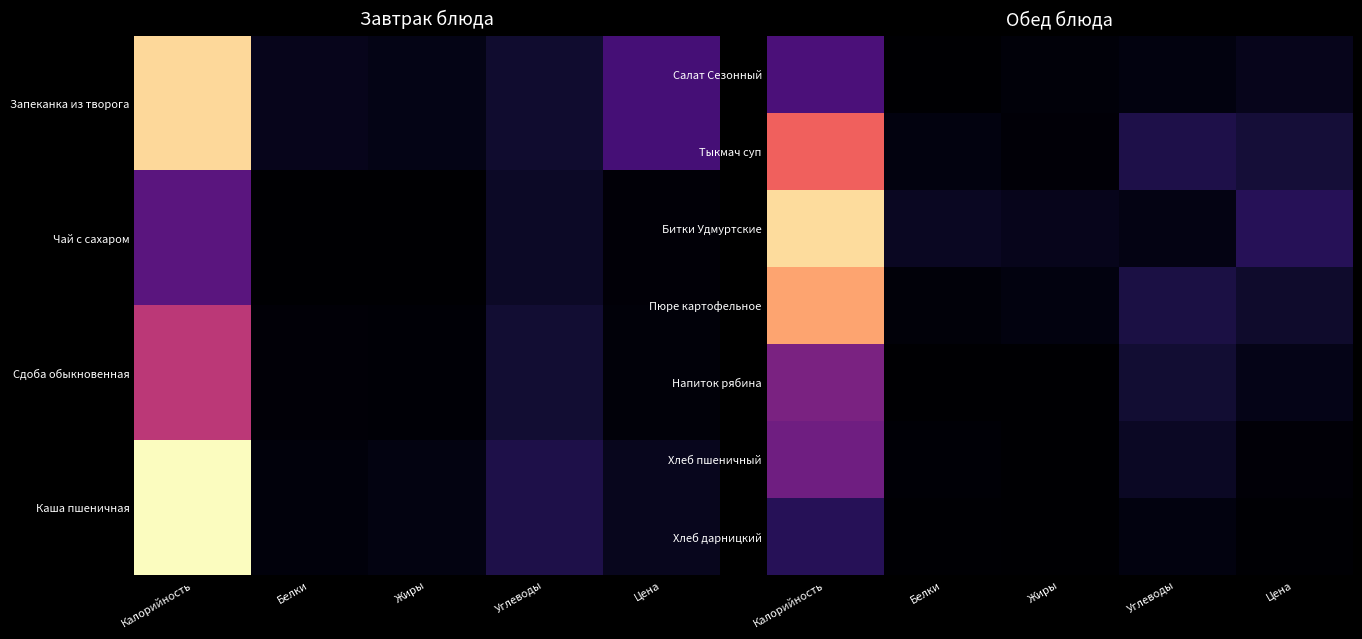

At how many categories does at least one series exceed 67?

1